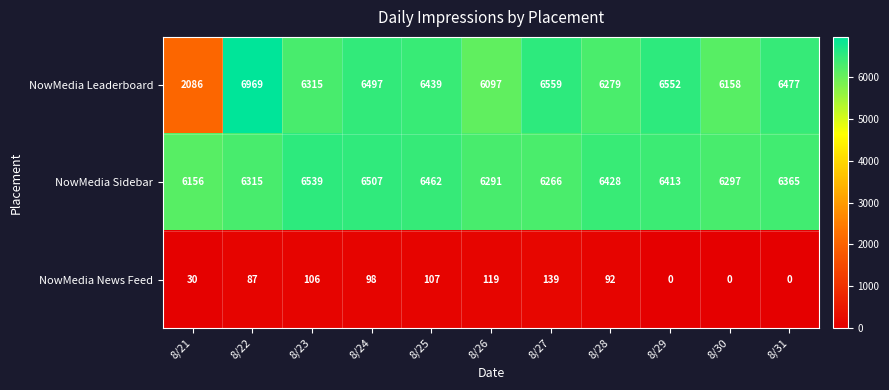

Rank the series at 8/21 from lowest to highest value.

NowMedia News Feed, NowMedia Leaderboard, NowMedia Sidebar